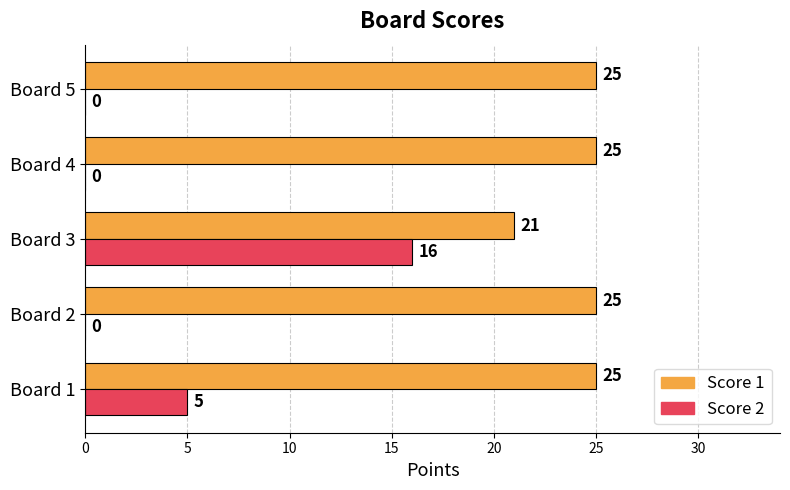

What is the approximate value of Score 2 at Board 3?

16